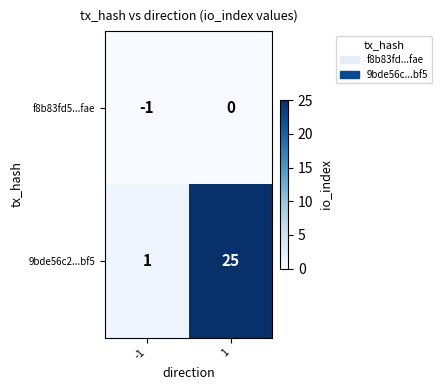

How many data points does each series have?

2